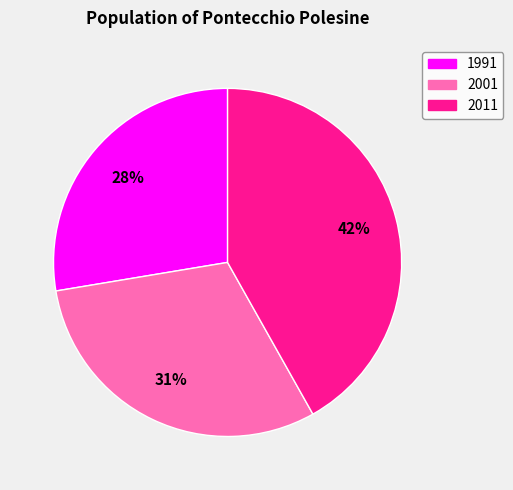

Do 1991 and 2001 together represent more than half of the pie?

Yes